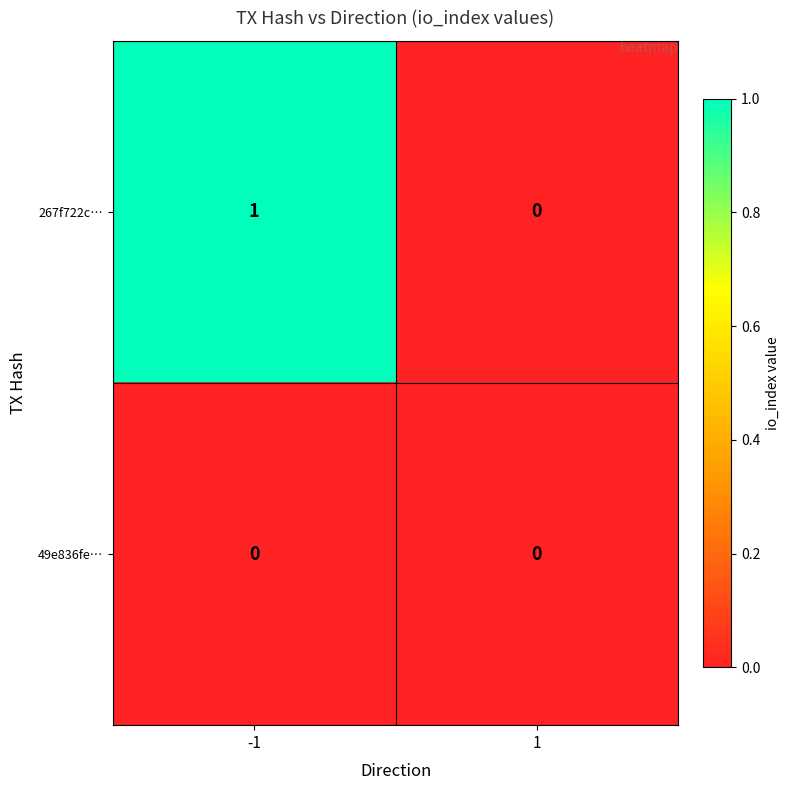

Between -1 and 1, which series saw the biggest shift?

267f722c…